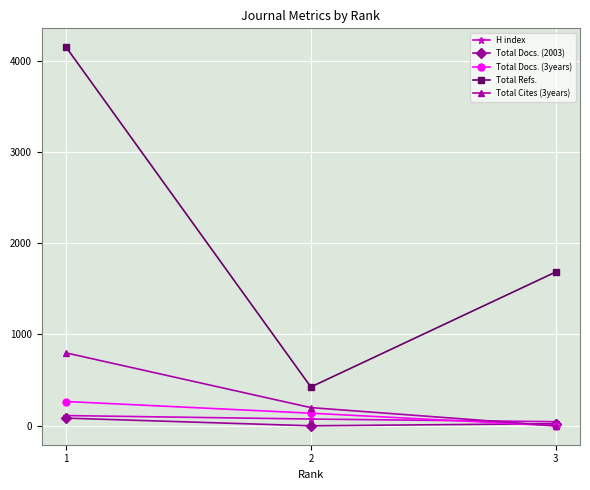

What is the maximum value shown in the chart?

4145